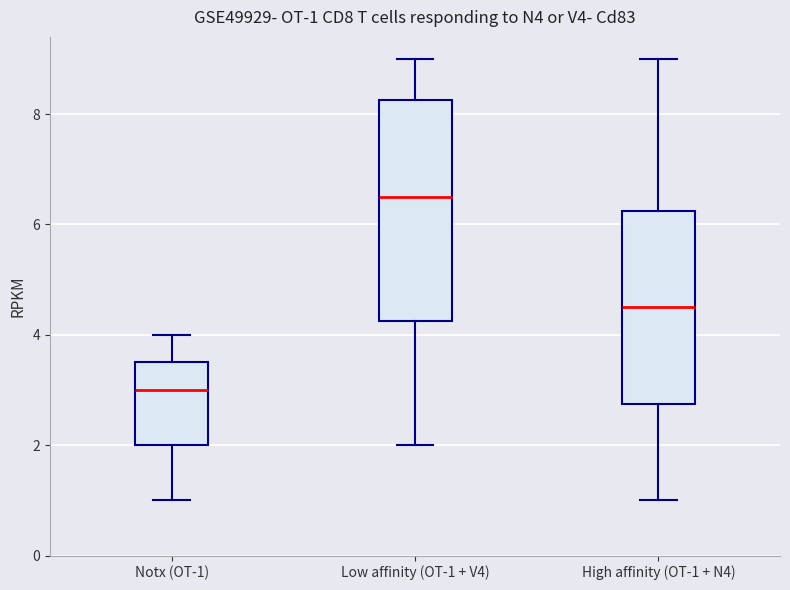

Comparing the boxes themselves (not the whiskers), which one is the tallest?

Low affinity (OT-1 + V4)